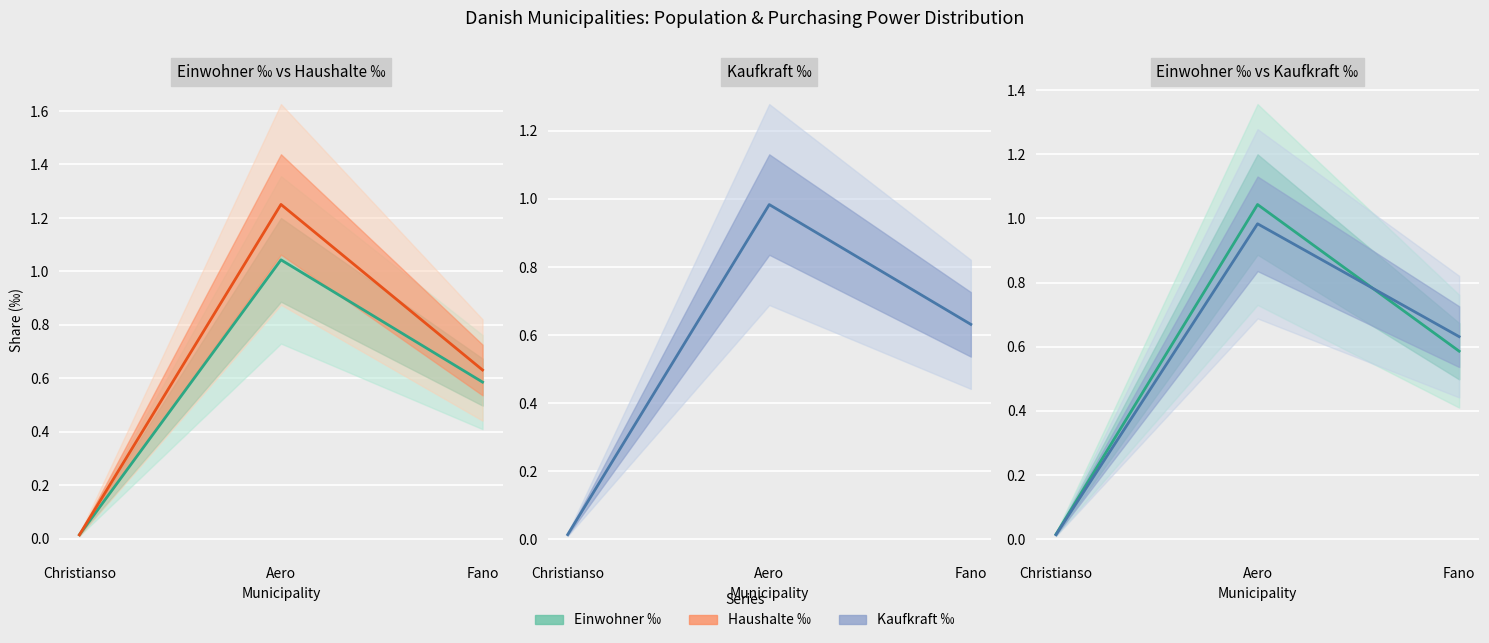

Which series has the largest total across all categories?

Haushalte ‰